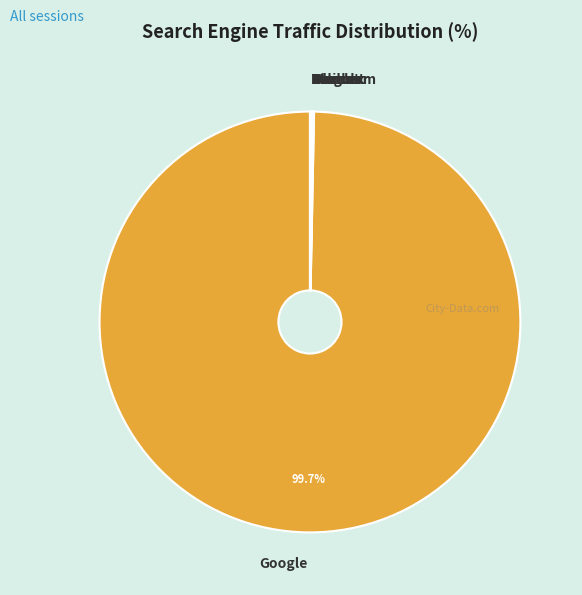

Which category has the biggest portion of the pie?

Google